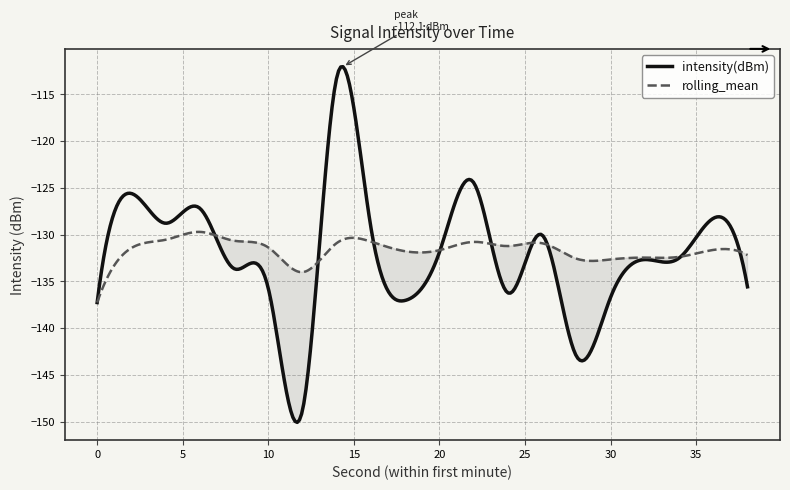

The value of rolling_mean at 2 is -68.2. True or false?

False